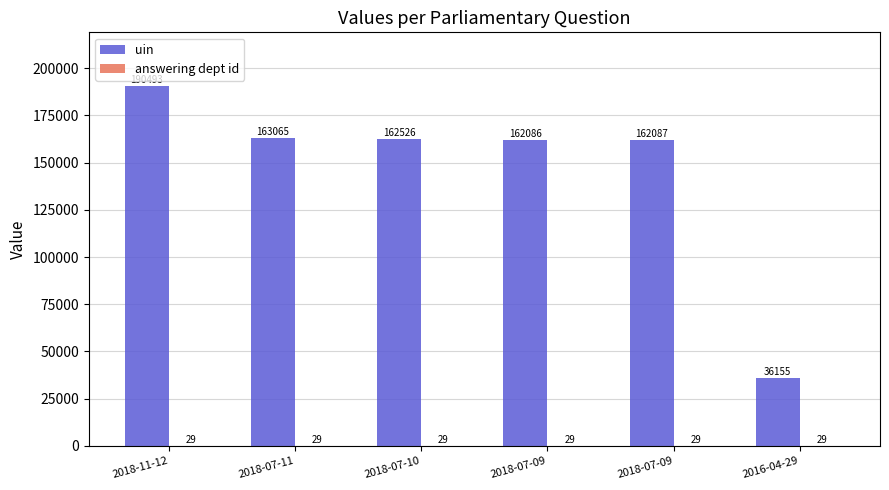

What is the smallest value displayed?

29